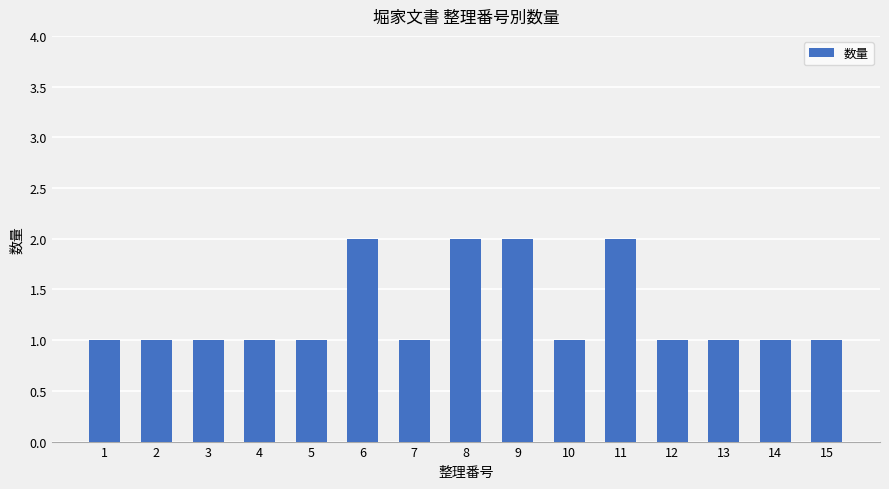

The chart shows a value of 1 at 2. True or false?

True